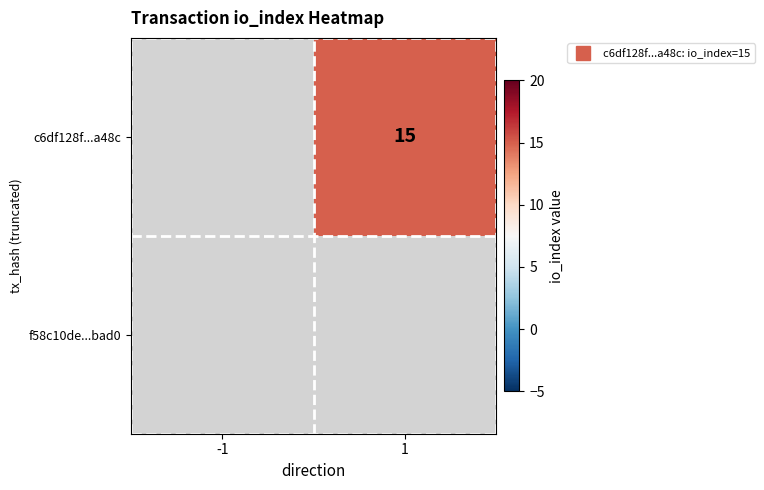

Rank the series by their maximum value, from lowest to highest.

c6df128f...a48c, f58c10de...bad0